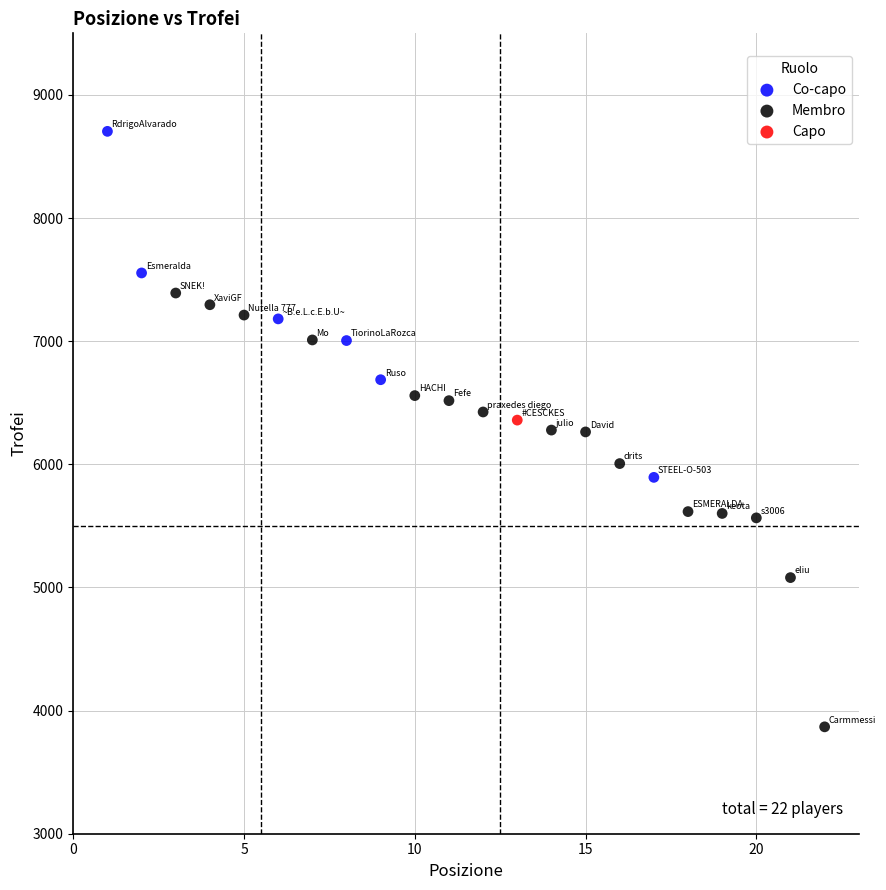

Which series contains the highest Y value?

Co-capo